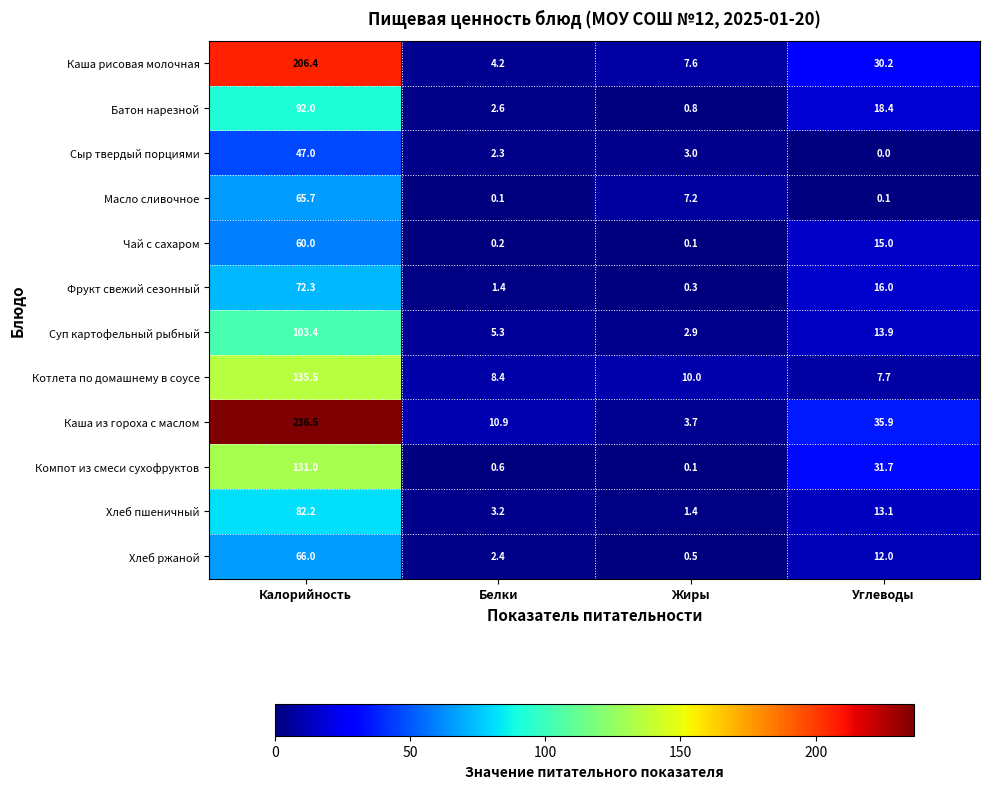

What is the difference between the Хлеб ржаной values at Углеводы and Жиры?

11.5